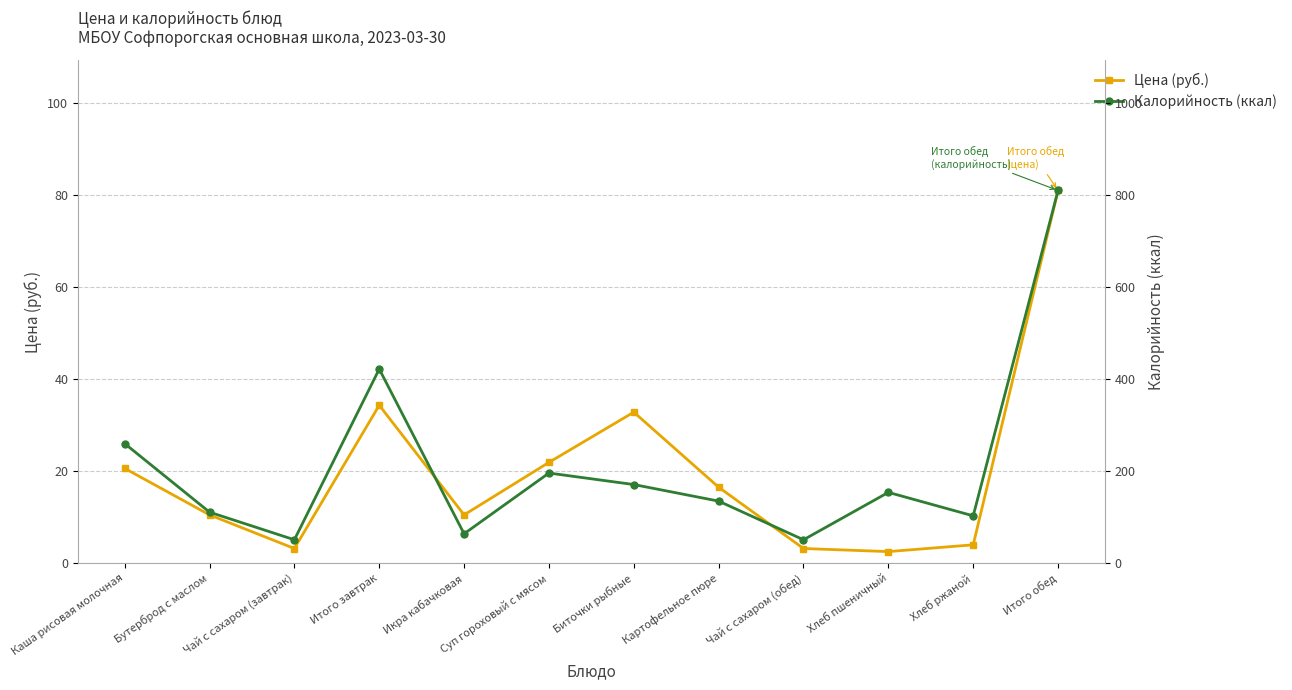

Rank the series by their maximum value, from highest to lowest.

Калорийность (ккал), Цена (руб.)